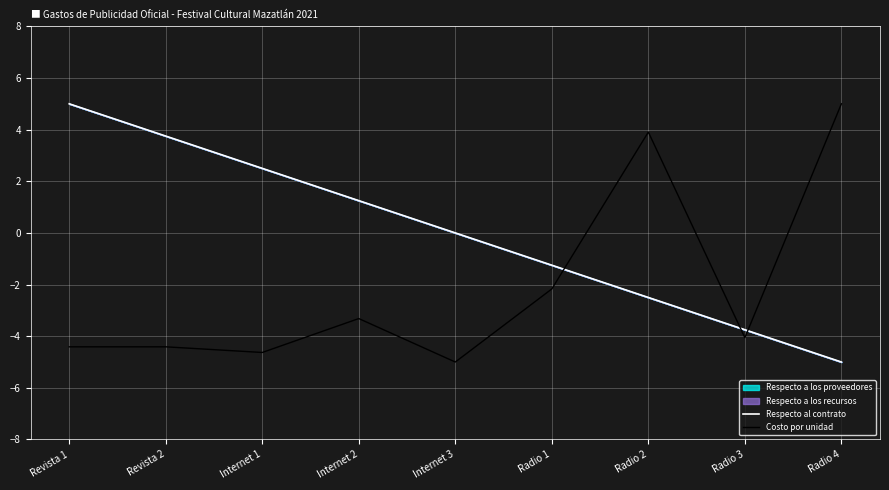

How many interior local peaks does the Costo por unidad series have?

2